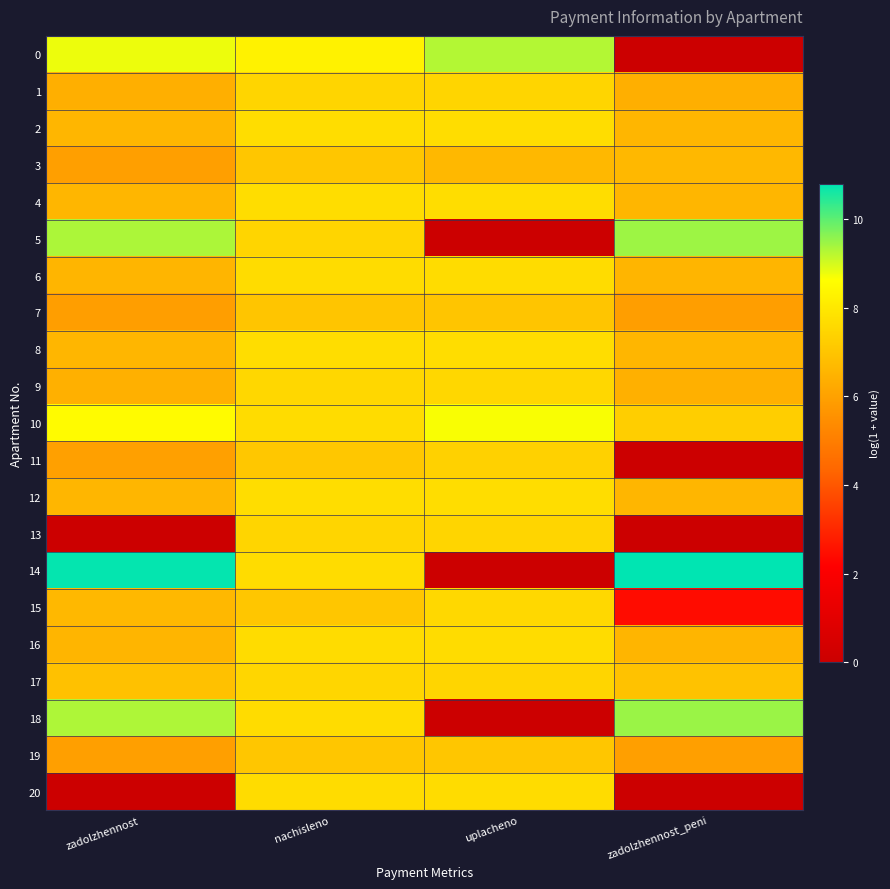

Reading left to right, what are all the values shown in this chart?

0: zadolzhennost=8.8	nachisleno=8.3	uplacheno=9.3	zadolzhennost_peni=0.0
1: zadolzhennost=6.4	nachisleno=7.5	uplacheno=7.5	zadolzhennost_peni=6.4
2: zadolzhennost=6.6	nachisleno=7.7	uplacheno=7.7	zadolzhennost_peni=6.6
3: zadolzhennost=5.9	nachisleno=7.0	uplacheno=6.6	zadolzhennost_peni=6.6
4: zadolzhennost=6.6	nachisleno=7.7	uplacheno=7.7	zadolzhennost_peni=6.6
5: zadolzhennost=9.3	nachisleno=7.5	uplacheno=0.0	zadolzhennost_peni=9.5
6: zadolzhennost=6.6	nachisleno=7.7	uplacheno=7.7	zadolzhennost_peni=6.6
7: zadolzhennost=5.9	nachisleno=7.0	uplacheno=7.0	zadolzhennost_peni=5.9
8: zadolzhennost=6.6	nachisleno=7.7	uplacheno=7.7	zadolzhennost_peni=6.6
9: zadolzhennost=6.4	nachisleno=7.5	uplacheno=7.5	zadolzhennost_peni=6.4
10: zadolzhennost=8.5	nachisleno=7.7	uplacheno=8.7	zadolzhennost_peni=7.3
11: zadolzhennost=6.0	nachisleno=7.1	uplacheno=7.4	zadolzhennost_peni=0.0
12: zadolzhennost=6.6	nachisleno=7.7	uplacheno=7.7	zadolzhennost_peni=6.6
13: zadolzhennost=0.0	nachisleno=7.5	uplacheno=7.5	zadolzhennost_peni=0.0
14: zadolzhennost=10.8	nachisleno=7.7	uplacheno=0.0	zadolzhennost_peni=10.8
15: zadolzhennost=6.6	nachisleno=7.0	uplacheno=7.5	zadolzhennost_peni=2.4
16: zadolzhennost=6.6	nachisleno=7.7	uplacheno=7.7	zadolzhennost_peni=6.6
17: zadolzhennost=6.9	nachisleno=7.5	uplacheno=7.5	zadolzhennost_peni=6.9
18: zadolzhennost=9.3	nachisleno=7.7	uplacheno=0.0	zadolzhennost_peni=9.5
19: zadolzhennost=5.9	nachisleno=7.0	uplacheno=7.0	zadolzhennost_peni=5.9
20: zadolzhennost=0.0	nachisleno=7.7	uplacheno=7.7	zadolzhennost_peni=0.0